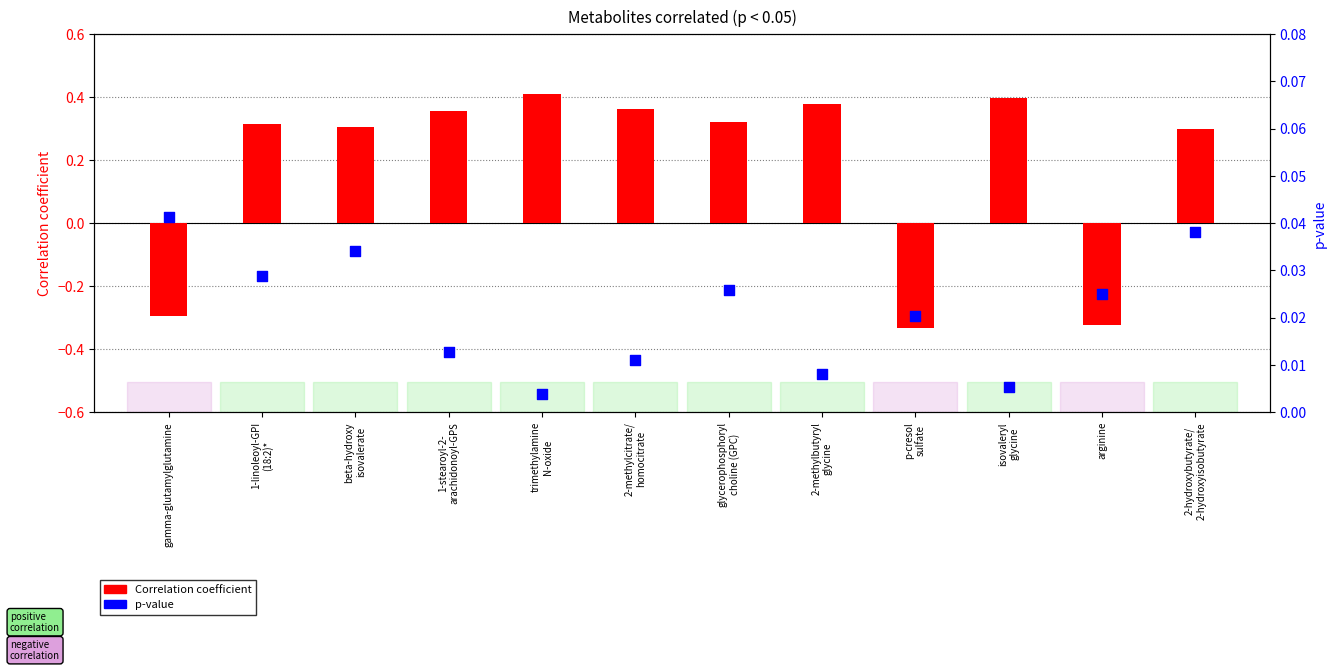

What is the total value across all series at glycerophosphoryl
choline (GPC)?

0.3